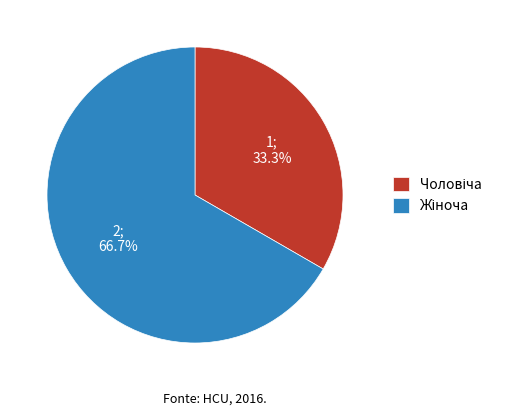

Is there a majority slice in this chart?

Yes